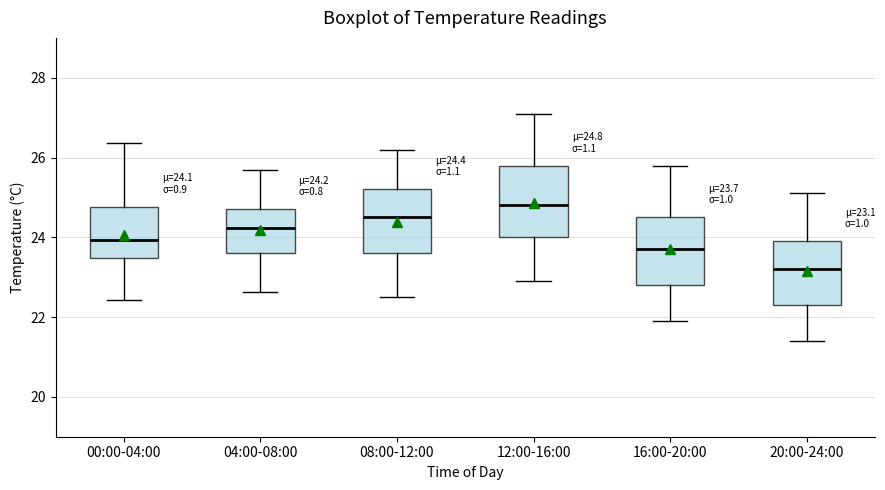

Which box's median line is the lowest?

20:00-24:00